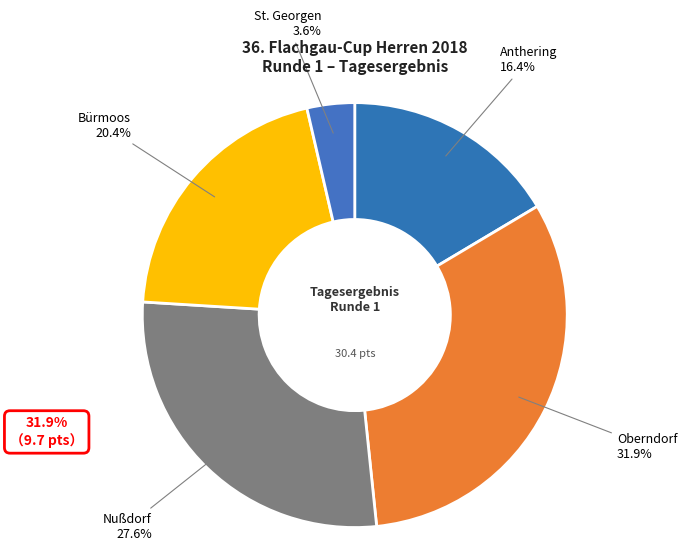

Which category has the biggest portion of the pie?

Oberndorf